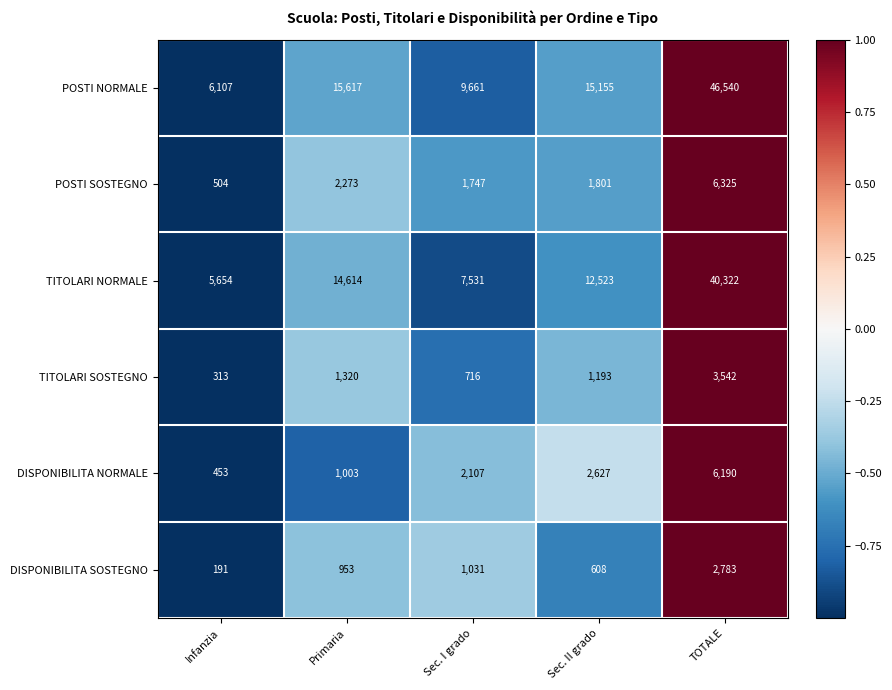

Count the number of categories in the chart.

5